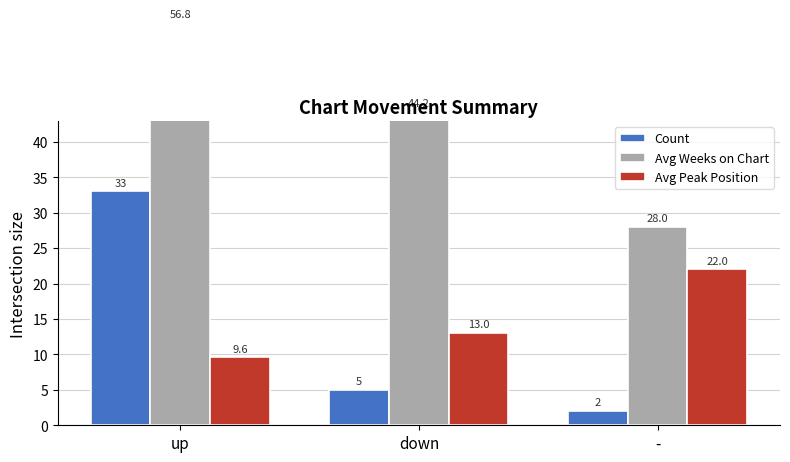

Reading left to right, transcribe all the data shown in this chart.

Count: up=33.0	down=5.0	-=2.0
Avg Weeks on Chart: up=56.8	down=44.2	-=28.0
Avg Peak Position: up=9.6	down=13.0	-=22.0